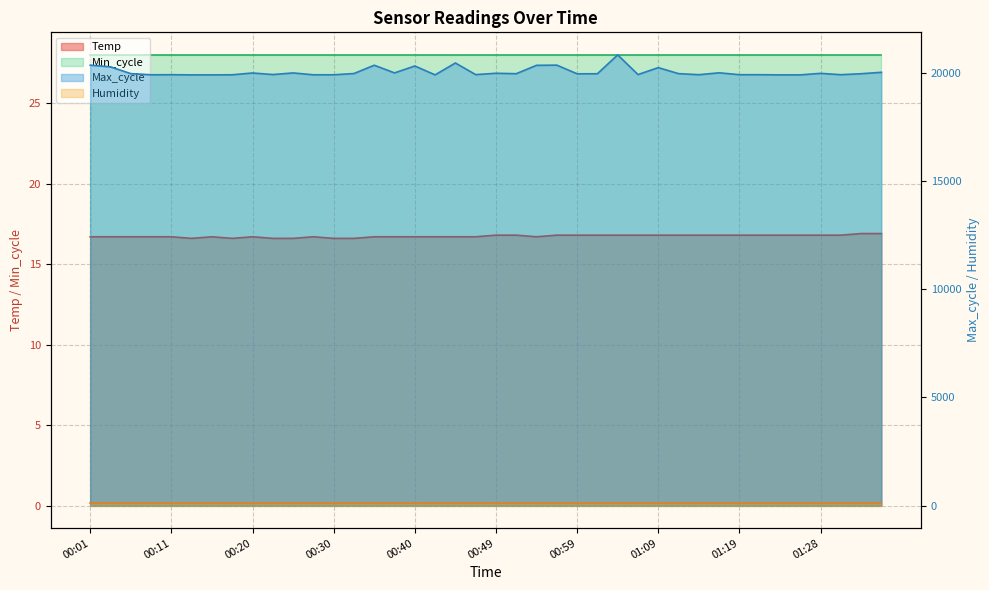

What is the label of the 14th point from the right?

01:04